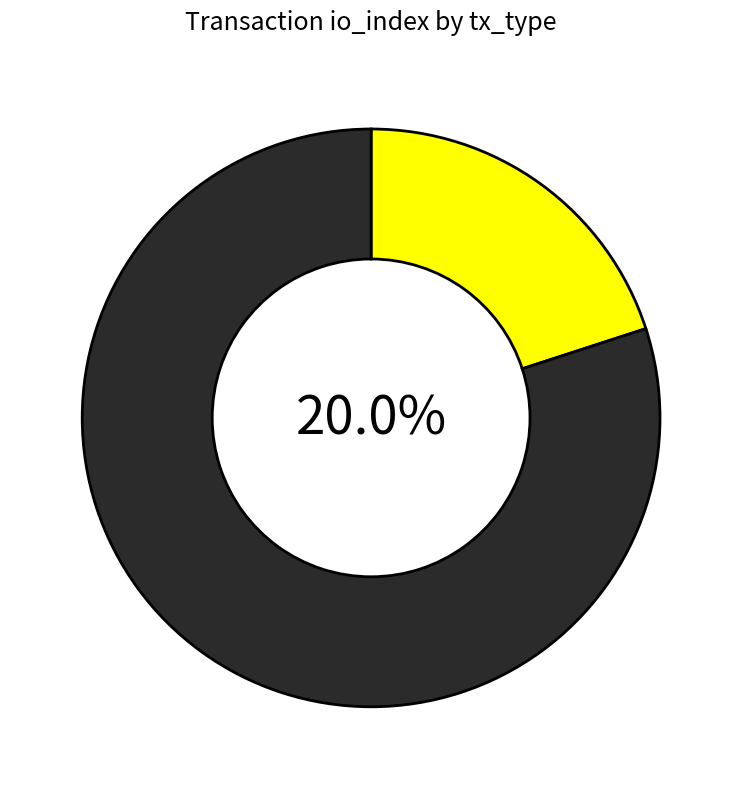

Count the number of slices in the pie.

2